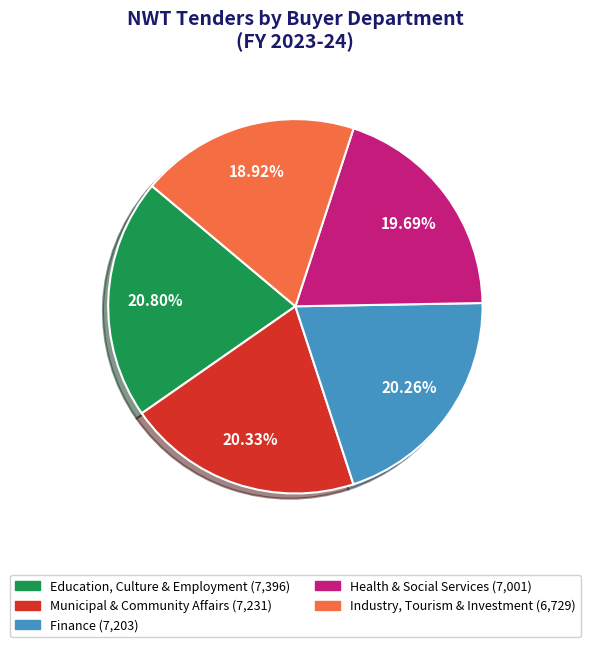

Does any single category account for the majority?

No